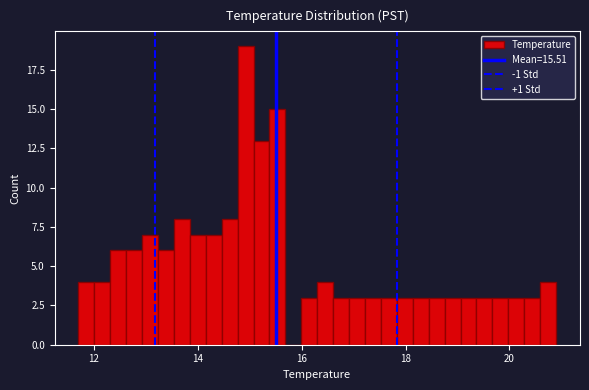

Around what value on the x-axis is the tallest bar? Give the approximate position of its centre, as read against the axis.

15.0